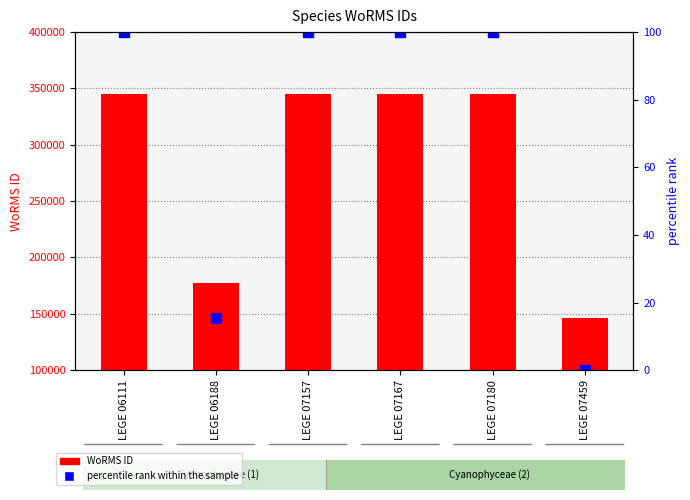

What is the value of the WoRMS ID bar at the 5th from the left?

345514.0